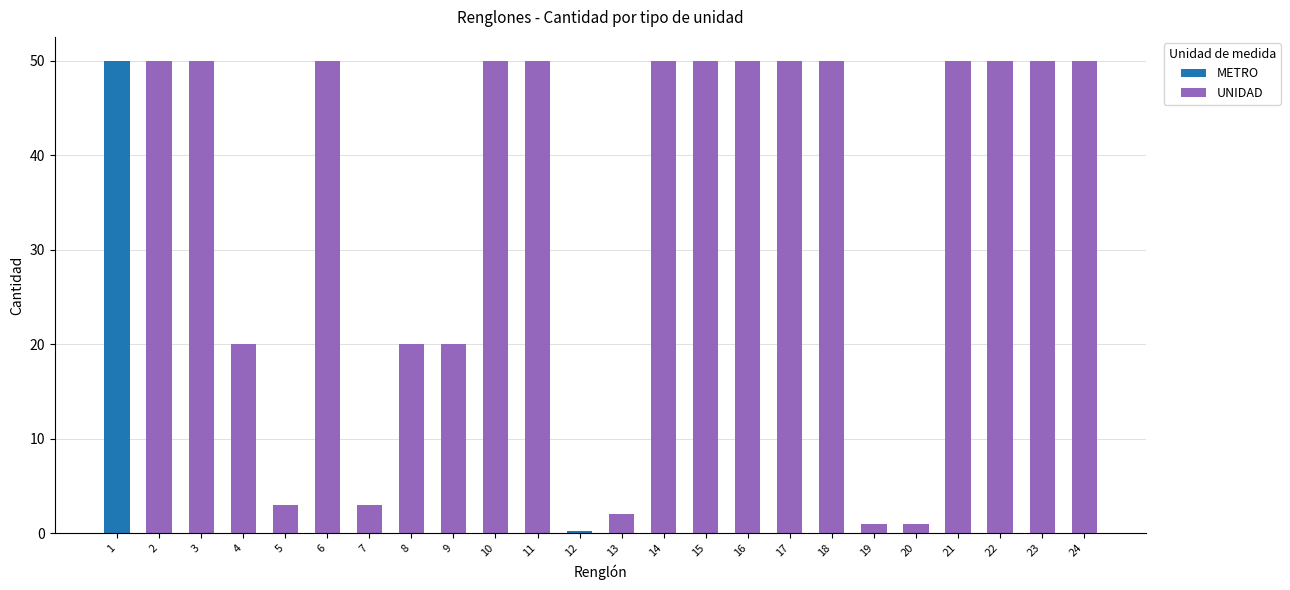

What is the difference between the highest and lowest values at 8?

20.0